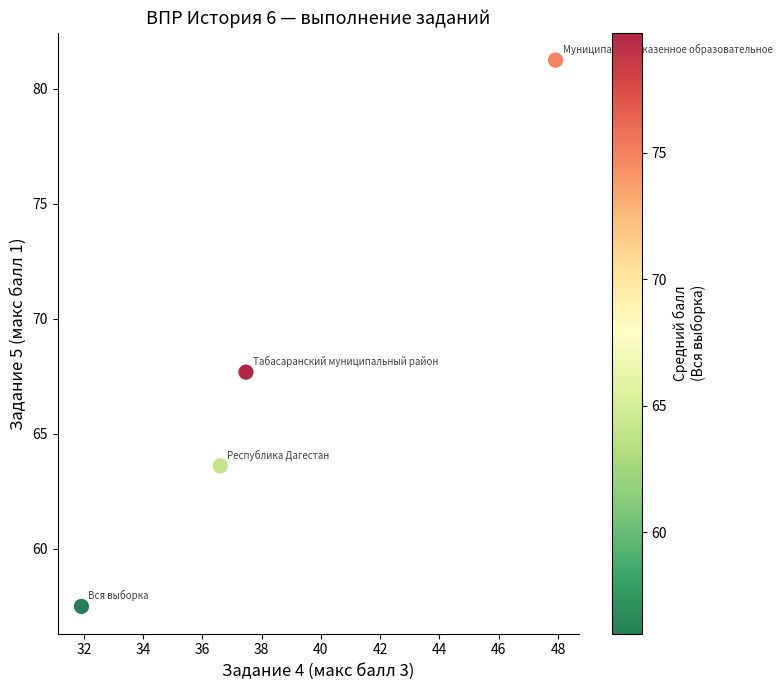

What Y value in the scatter plot is closest to 69?

67.7